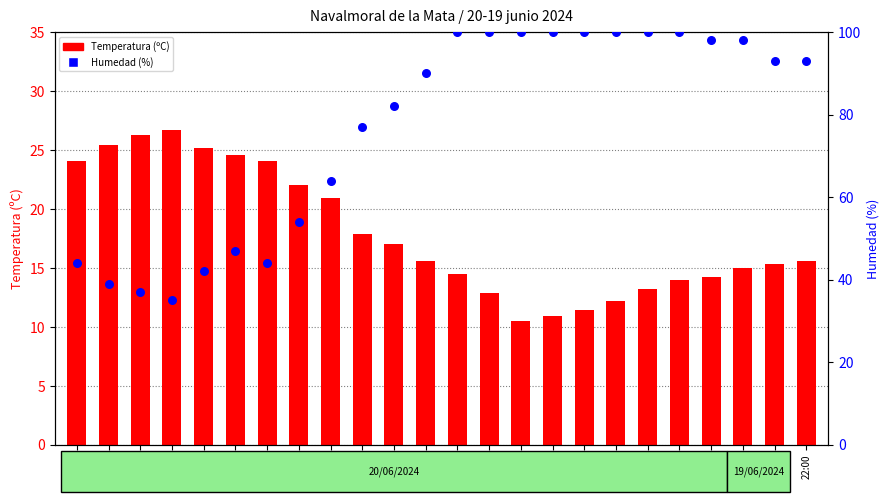

Which series has the largest Y range (max minus min)?

Humedad (%)